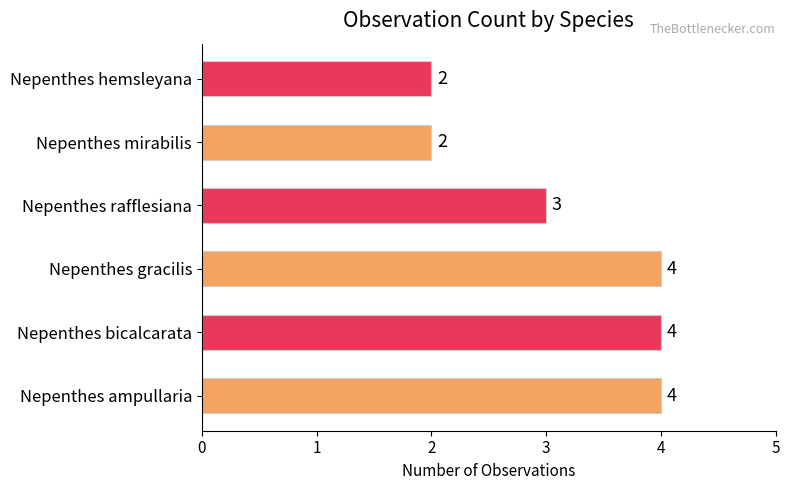

What is the average value?

3